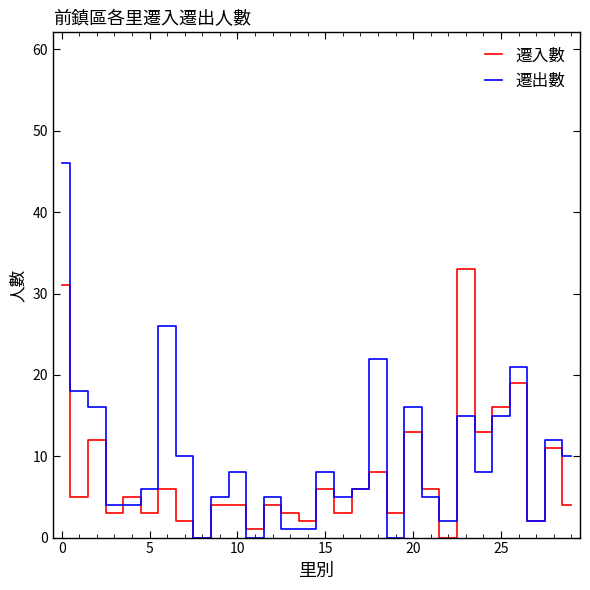

Reading right to left, transcribe all the data shown in this chart.

遷入數: 4	11	2	19	16	13	33	0	6	13	3	8	6	3	6	2	3	4	1	4	4	0	2	6	3	5	3	12	5	31
遷出數: 10	12	2	21	15	8	15	2	5	16	0	22	6	5	8	1	1	5	0	8	5	0	10	26	6	4	4	16	18	46